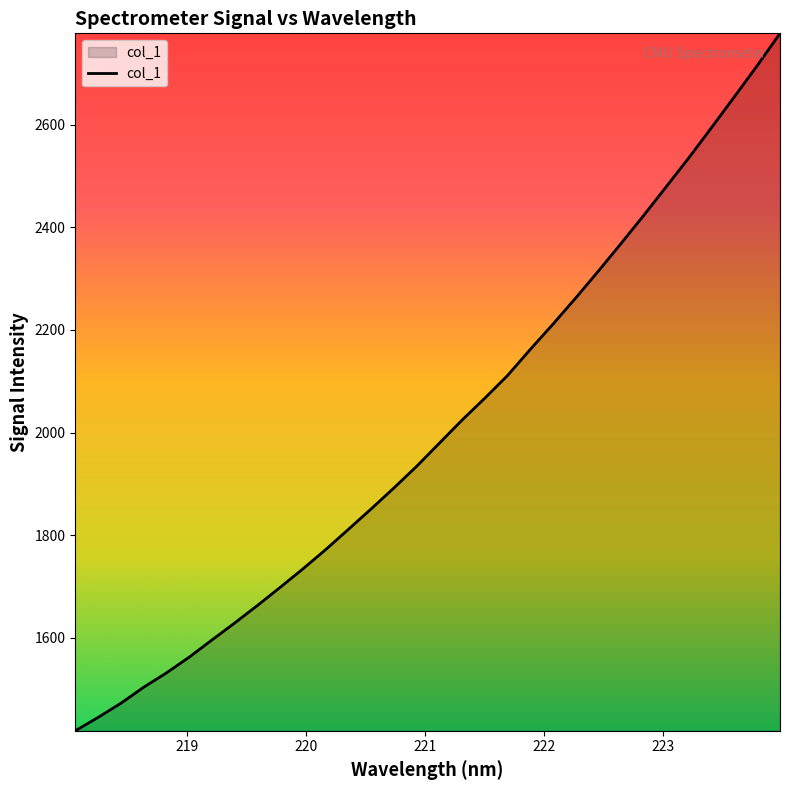

What is the difference between the maximum and minimum values?

1359.1